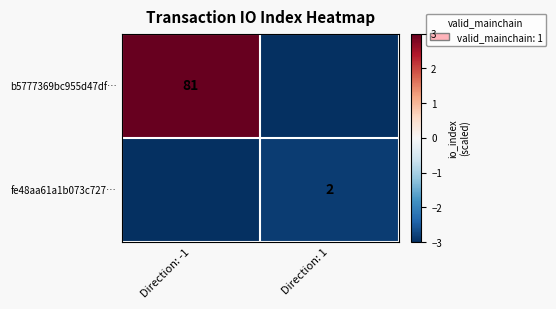

Is it true that fe48aa61a1b073c727… equals 2 at Direction: 1?

True